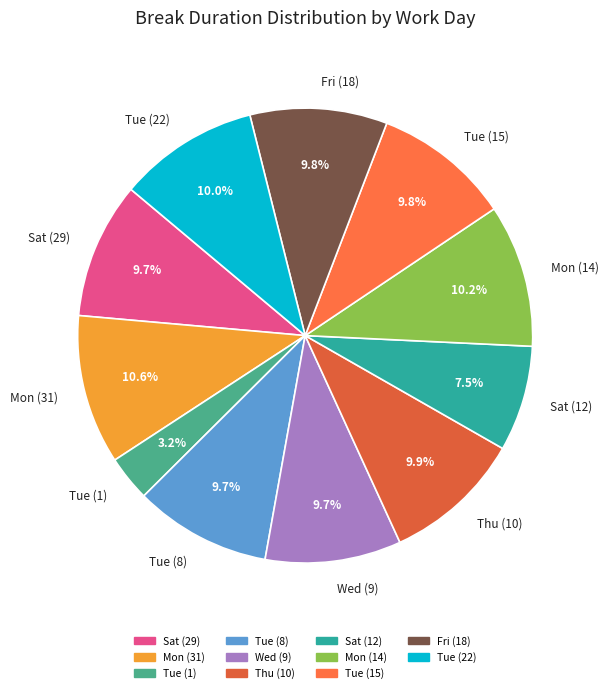

To the nearest percent, what portion does Thu (10) represent?

10%